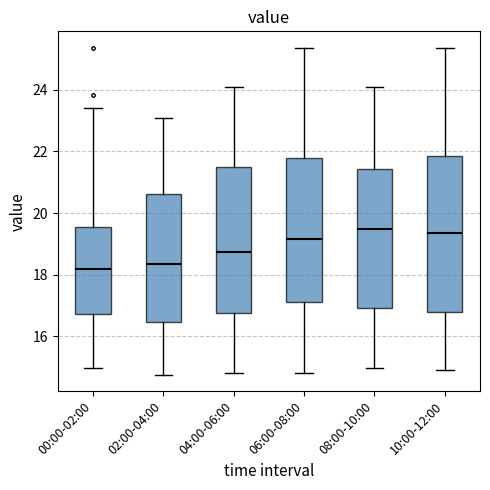

Comparing the boxes themselves (not the whiskers), which one is the tallest?

10:00-12:00